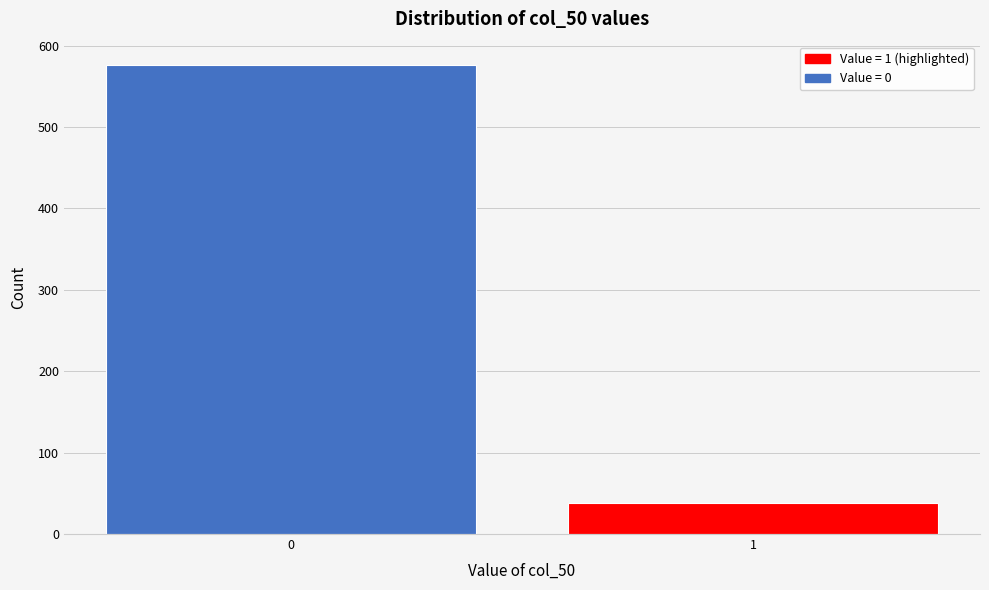

Reading left to right, what are all the values shown in this chart?

576	38